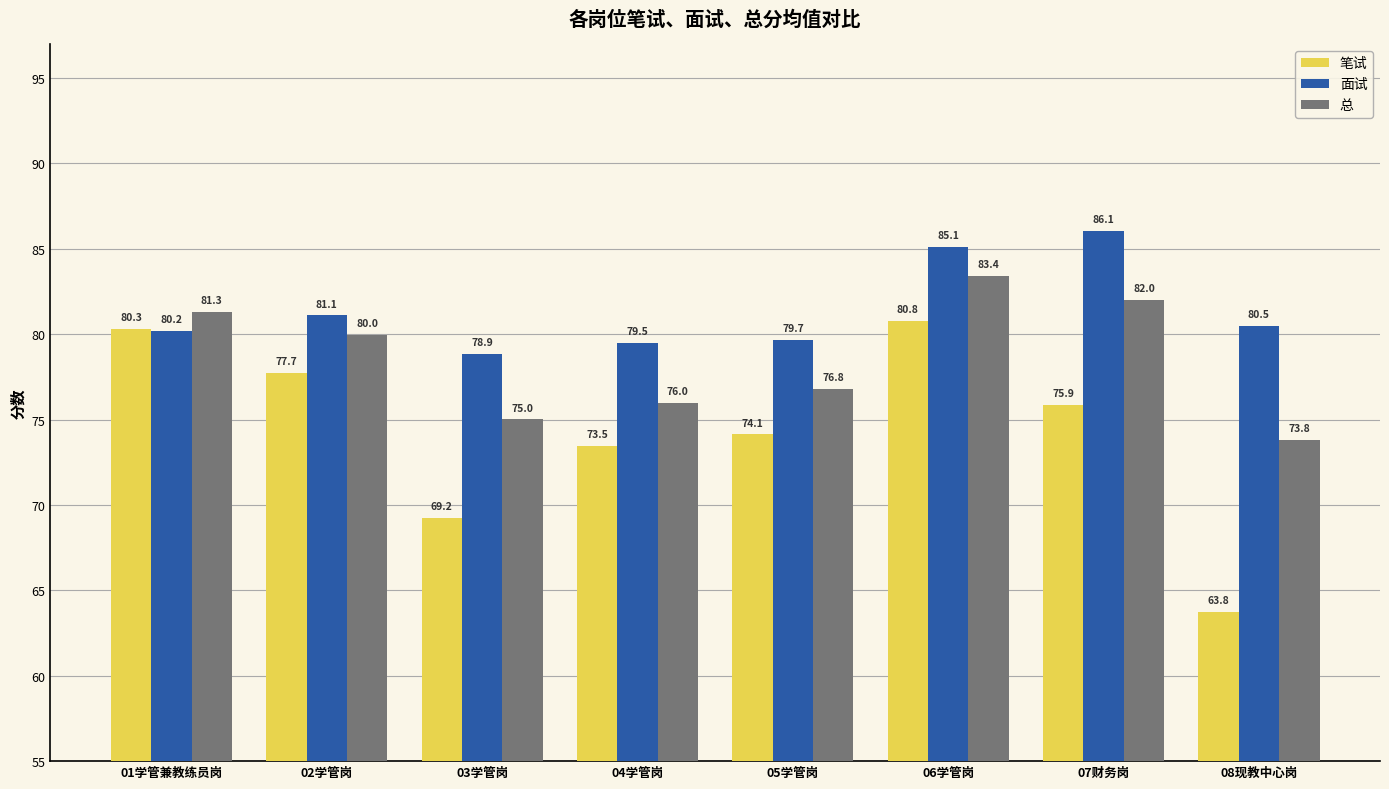

What is the value of the 面试 bar at the 1st from the left?

80.2